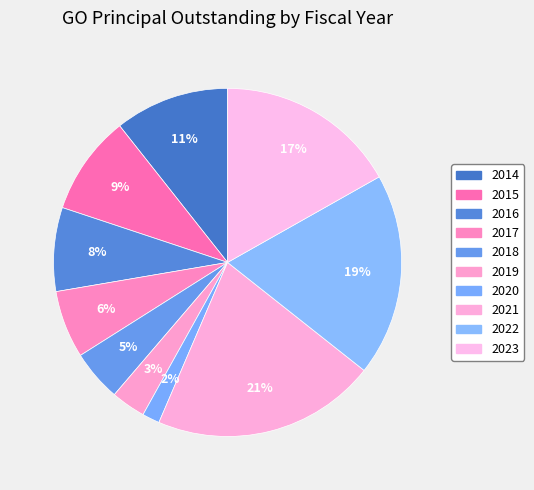

What is the ratio of the value at 2019 to the value at 2020?

2.0